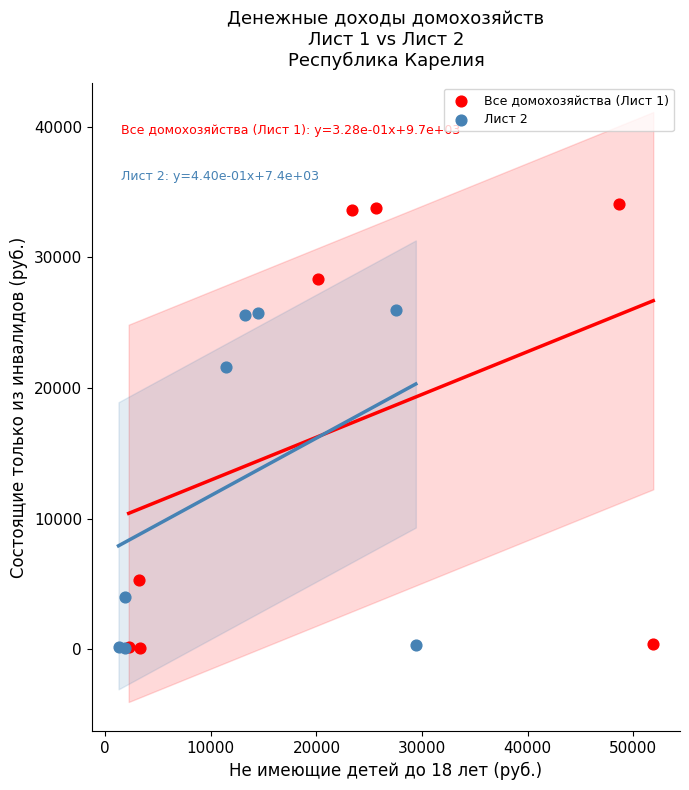

Which series has the largest Y range (max minus min)?

Все домохозяйства (Лист 1)